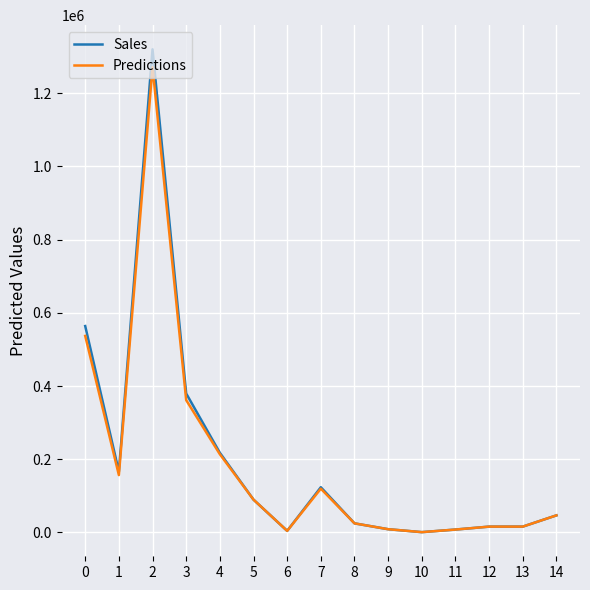

What is the difference between the Sales values at 8 and 11?

16936.0